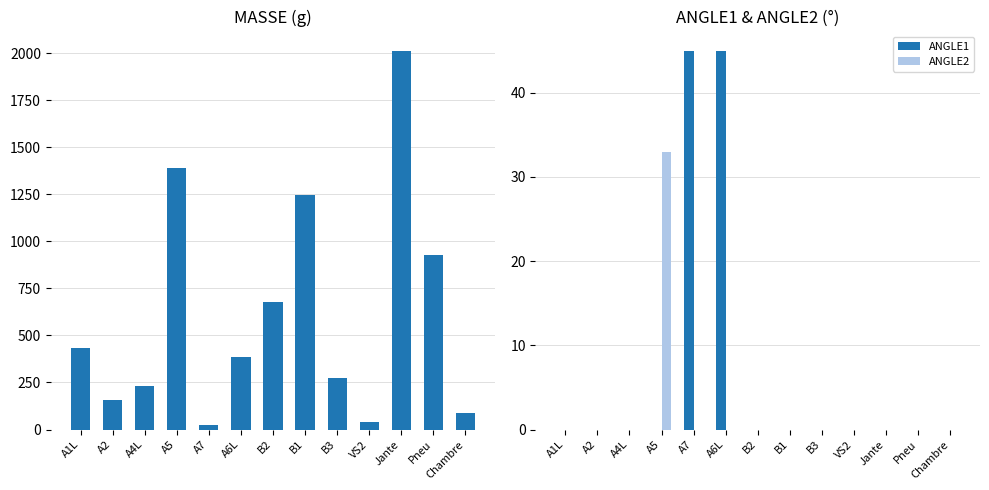

How many series are shown in this chart?

3